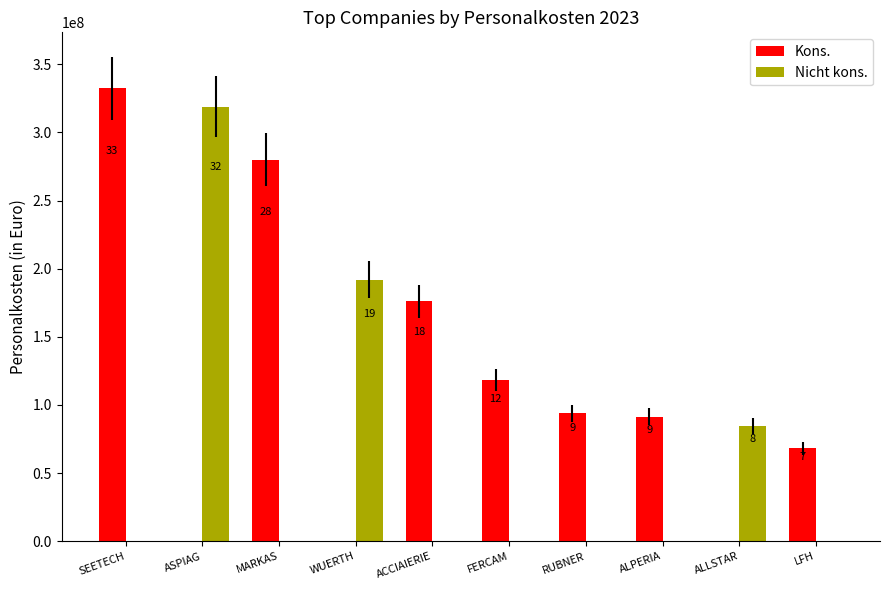

What is the difference between the maximum and minimum values in the Kons. series?

332337000